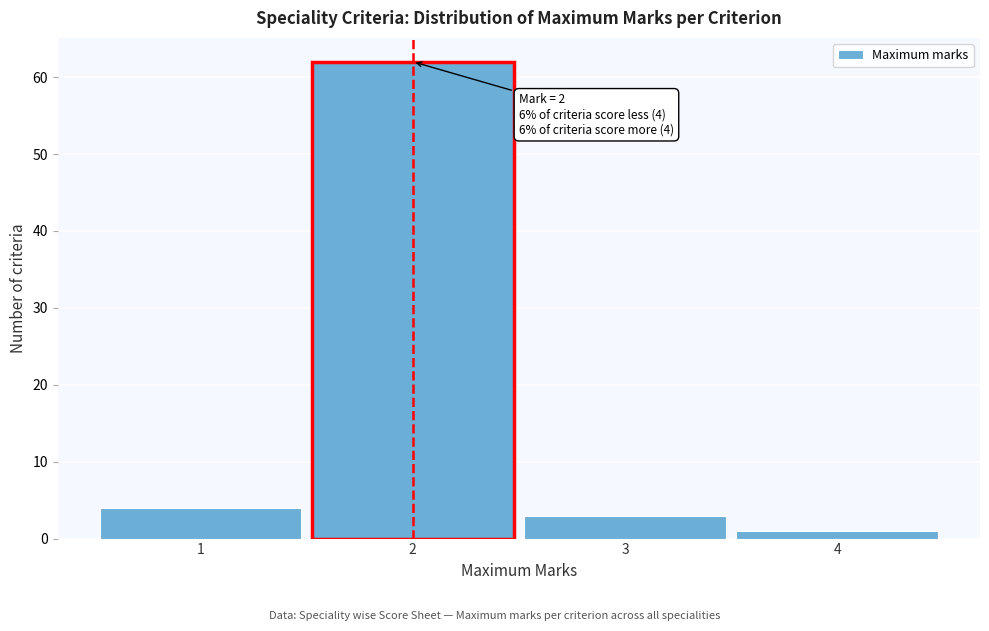

Over which range of the x-axis is the bar tallest?

1.5 to 2.5